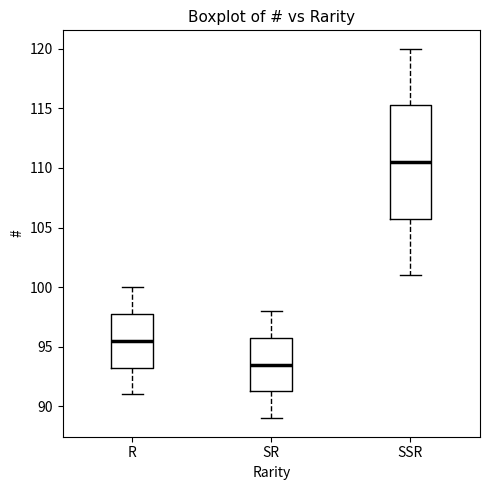

Reading left to right, transcribe this box plot: for each box, give where its median line is, the range the box spans, and where its two whiskers end, as read against the y-axis. The values are not printed on the chart, so give them approximately, as read against the axis.

R: median 95.5, box 93.5 to 98.0, whiskers 91.0 to 100.0
SR: median 93.5, box 91.5 to 96.0, whiskers 89.0 to 98.0
SSR: median 110.5, box 106.0 to 115.5, whiskers 101.0 to 120.0